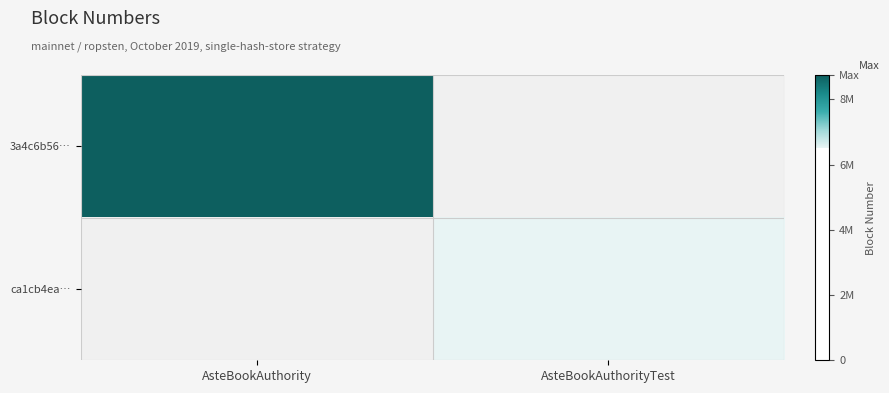

Which series changed the most between AsteBookAuthority and AsteBookAuthorityTest?

3a4c6b56…